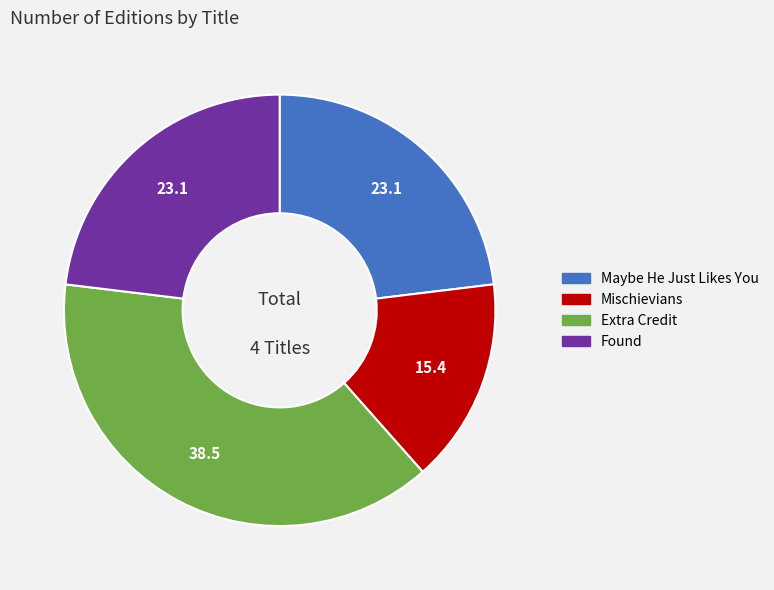

How many slices are in this pie chart?

4